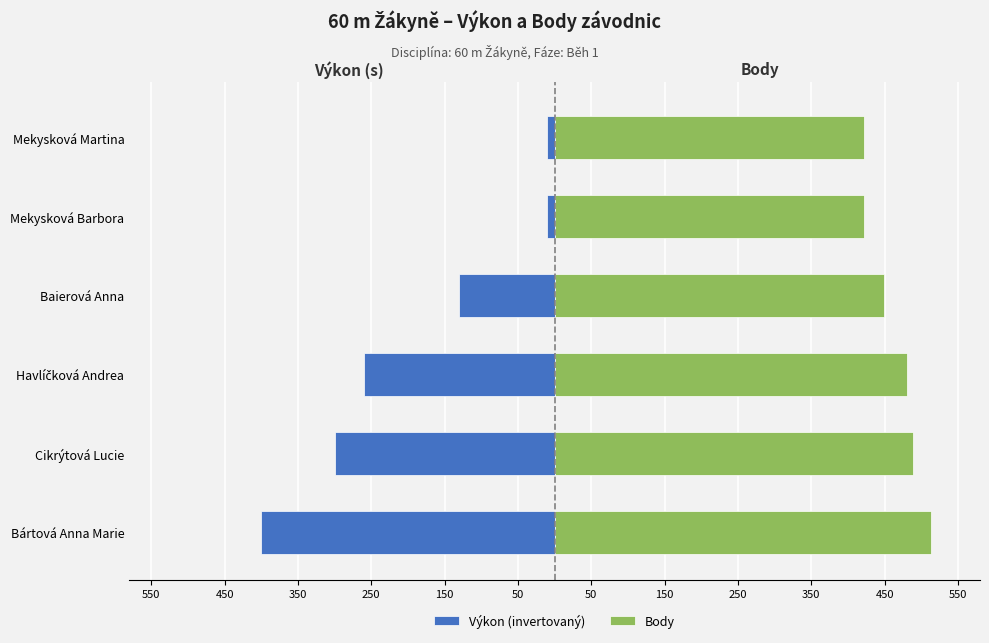

What is the value of the Výkon (invertovaný) bar at the 6th from the left?

-10.0